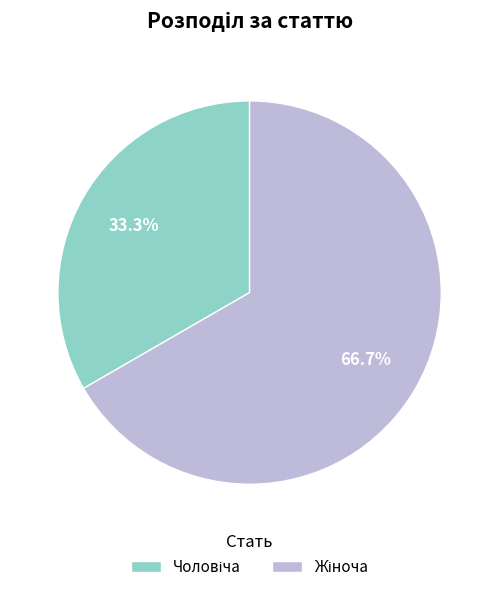

Is there a majority slice in this chart?

Yes